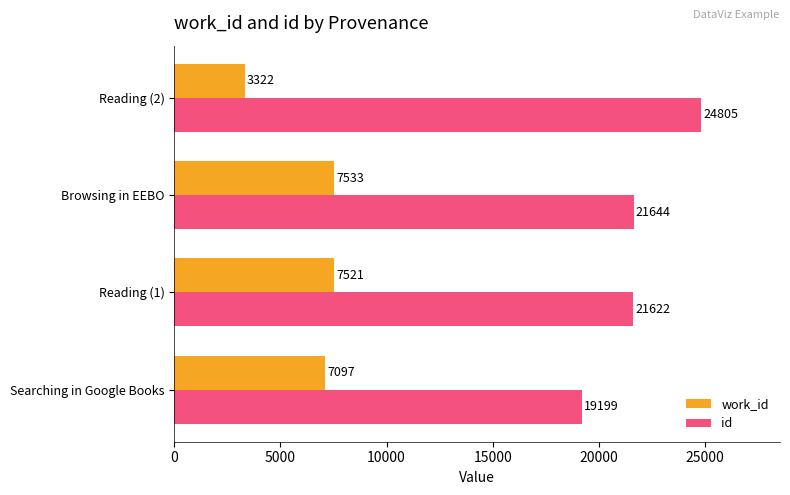

What is the highest value of the work_id series?

7533